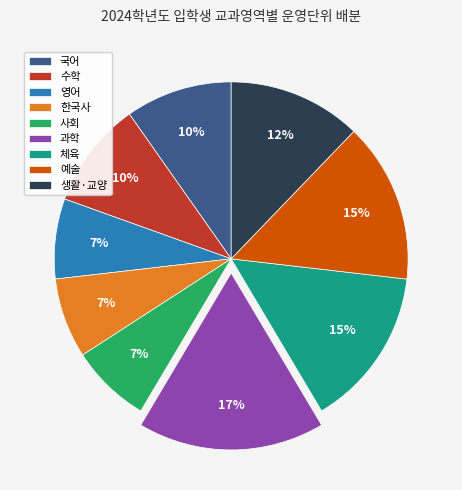

How many segments does this pie chart have?

9